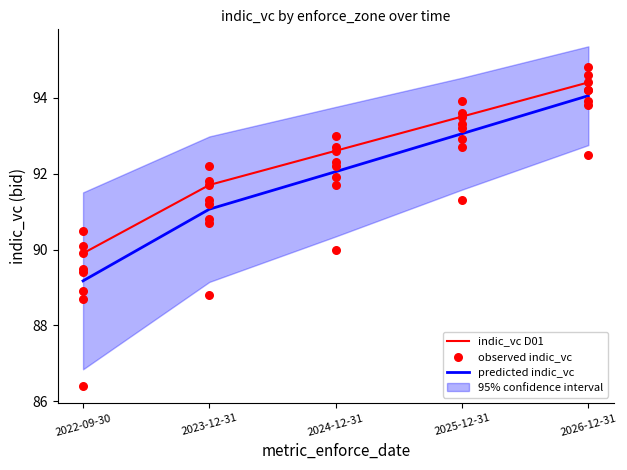

Which series has the widest spread of Y values?

predicted indic_vc